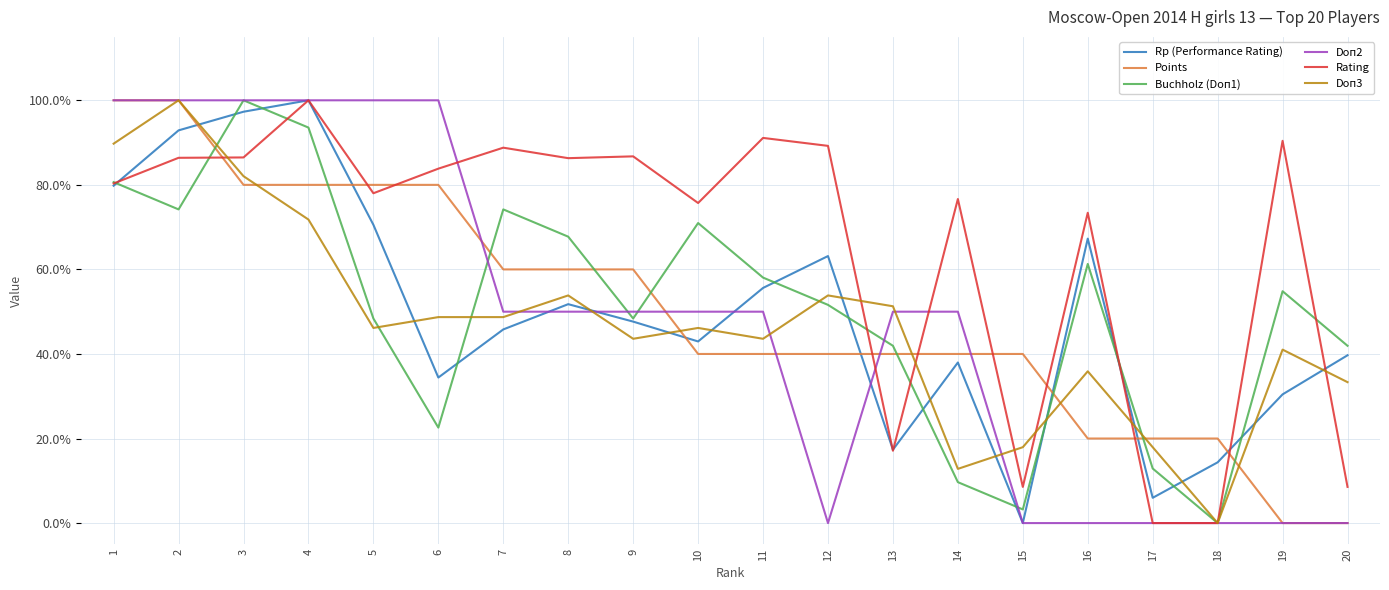

At which category is the sum across all series the highest?

2